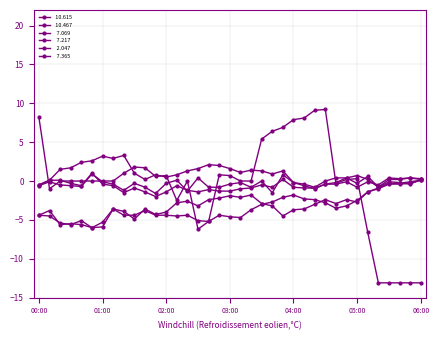

How many categories are shown in the chart?

37